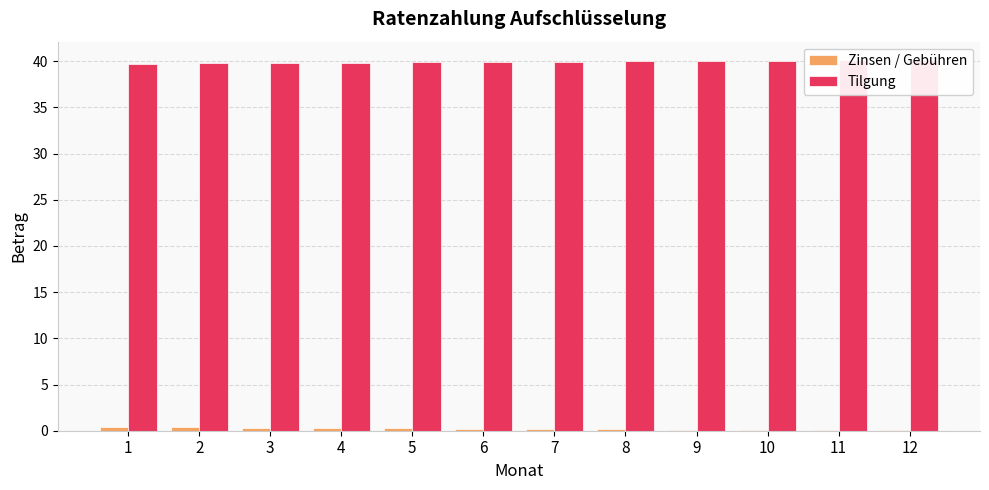

The Tilgung series shows 24.0 at 12. True or false?

False